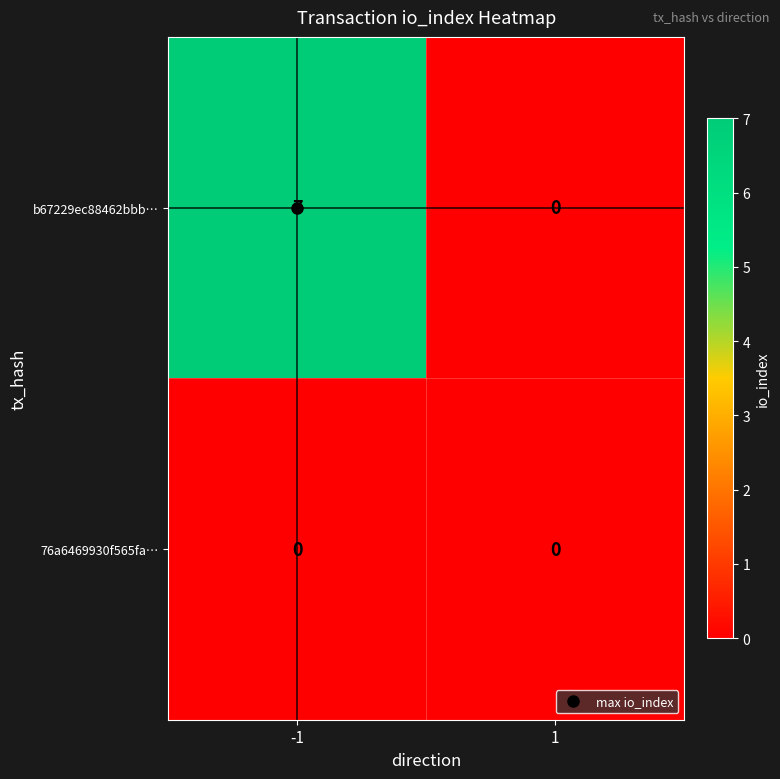

Rank the series by their average value, from highest to lowest.

b67229ec88462bbb…, 76a6469930f565fa…